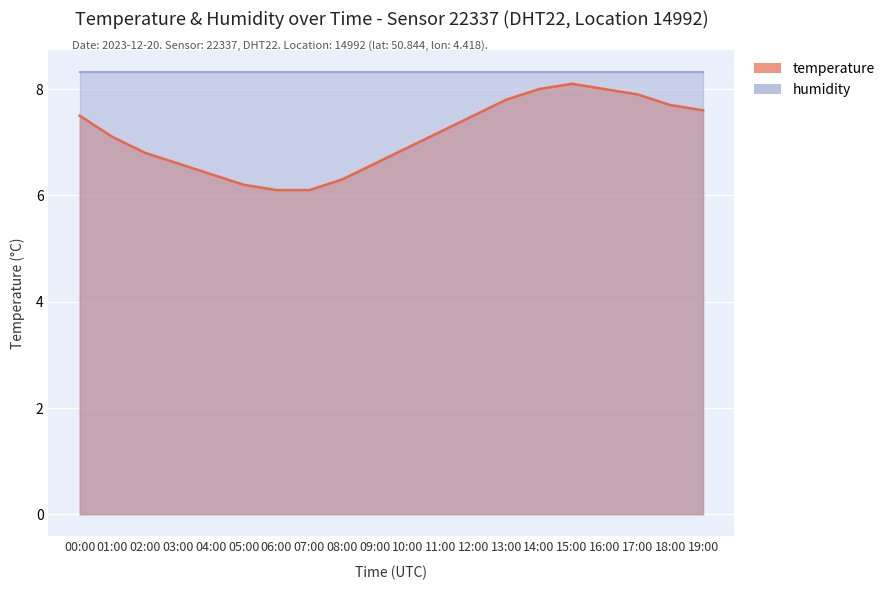

Which category has the lowest value across all series?

06:00